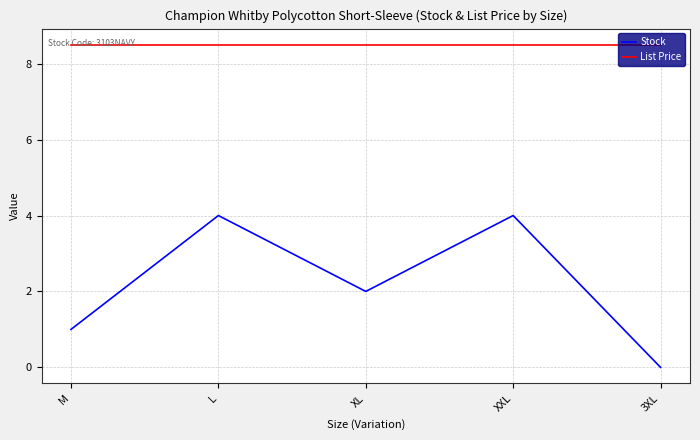

Which series has the widest spread of values?

Stock